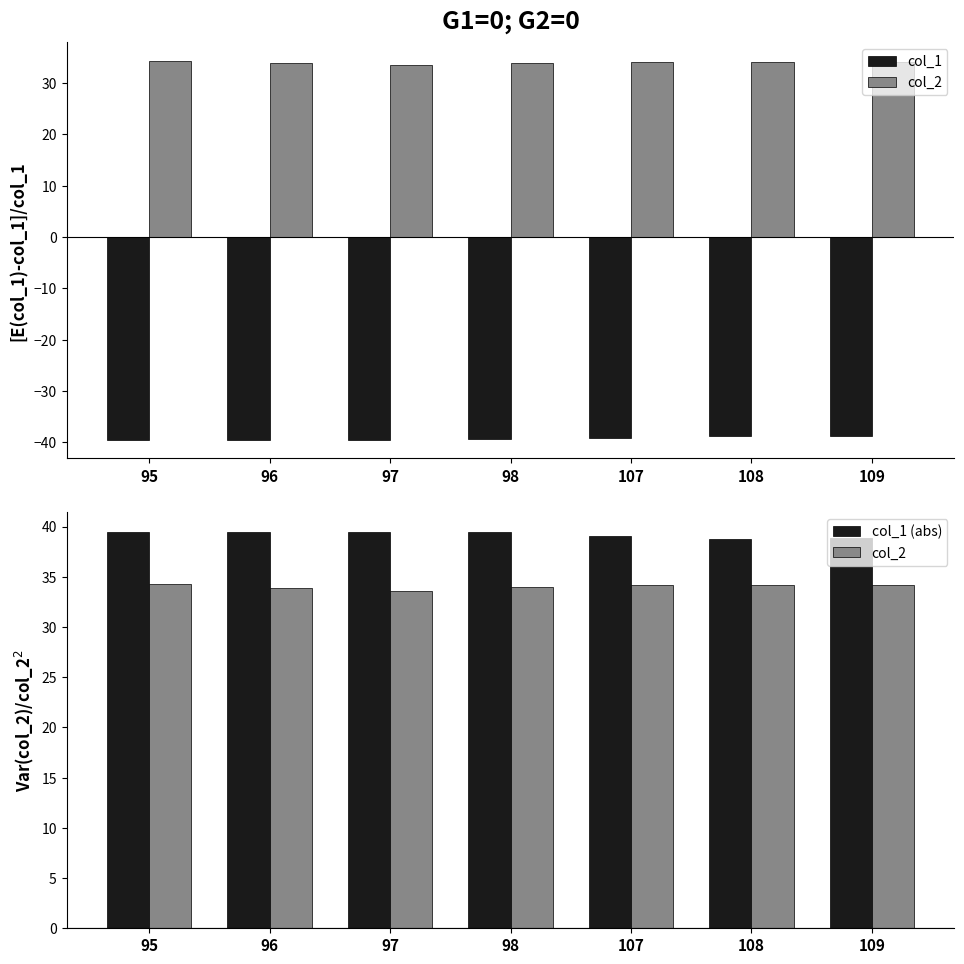

What is the minimum value for col_1 (abs)?

38.7